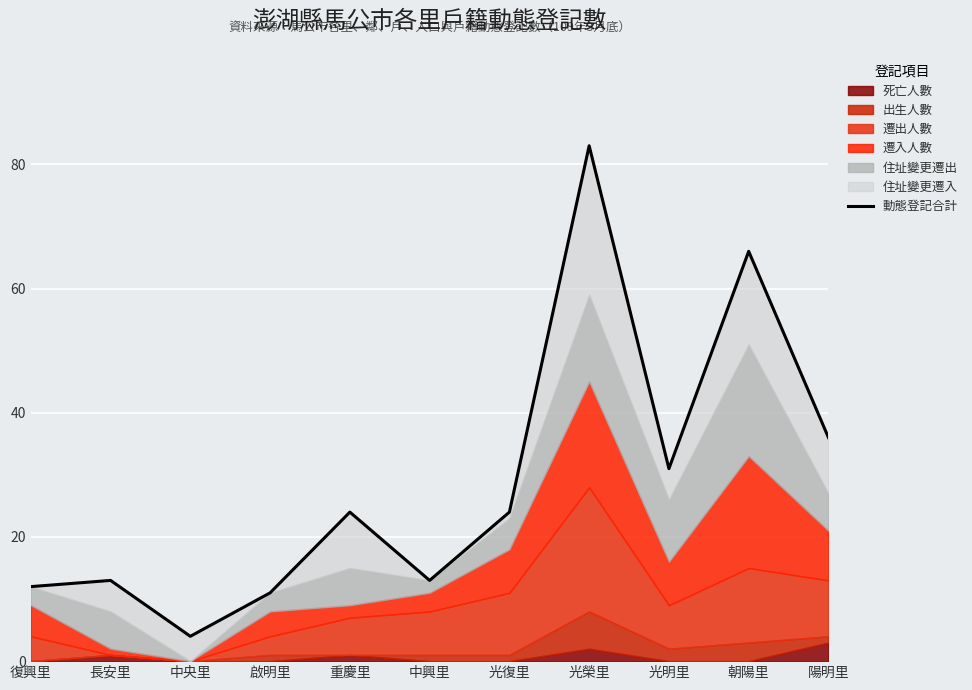

The value at 復興里 is 12. True or false?

True